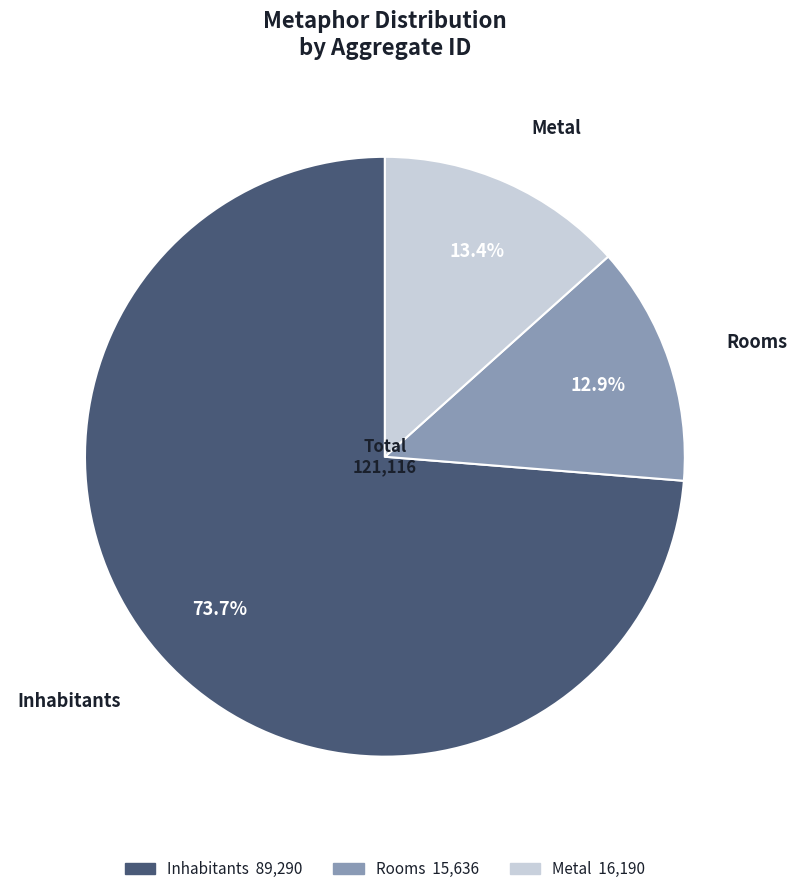

Is there any slice that represents more than half of the pie?

Yes